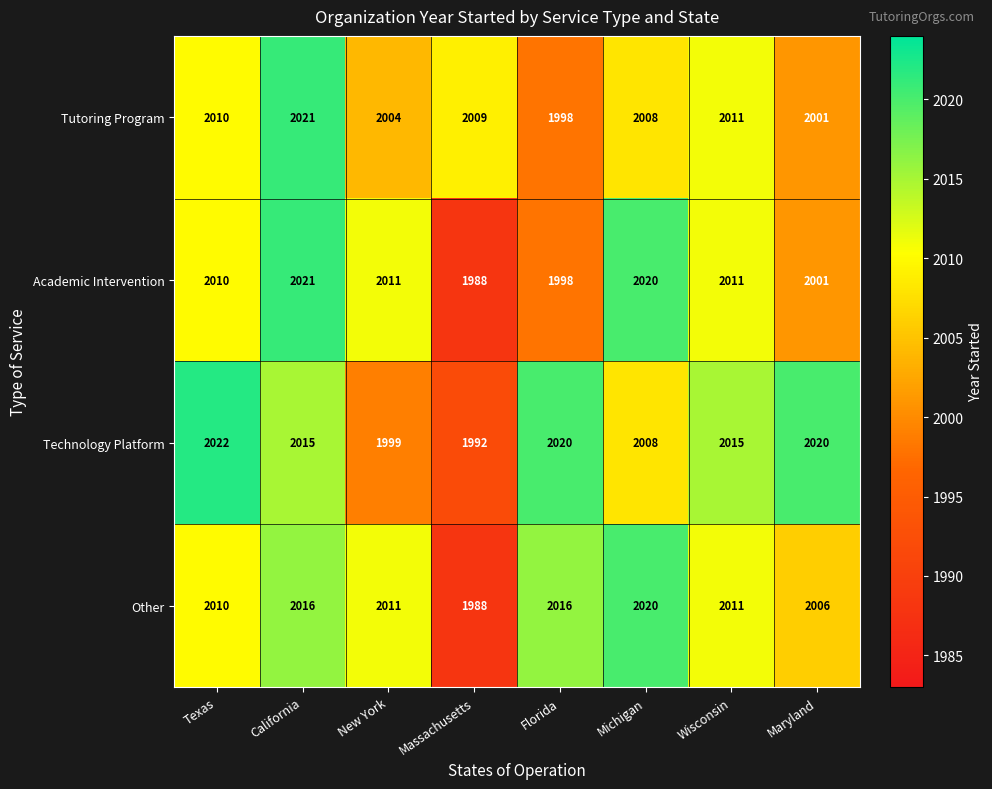

What is the sum of all Technology Platform values?

16091